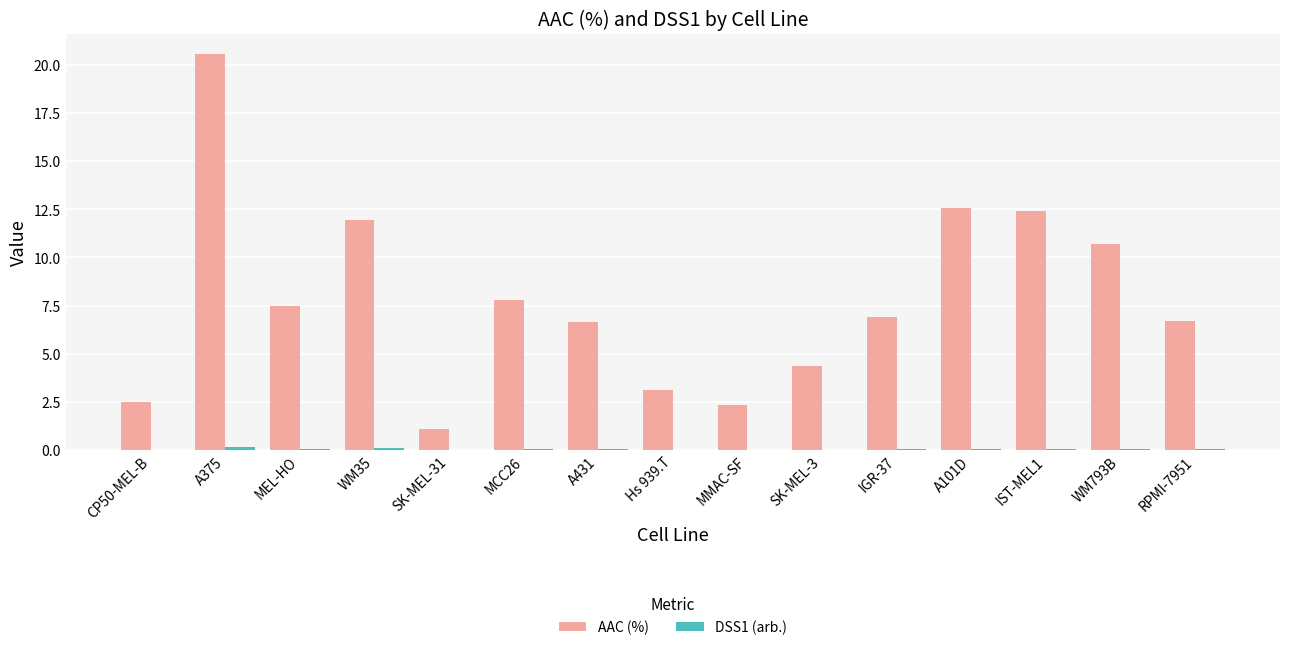

Count the number of categories in the chart.

15